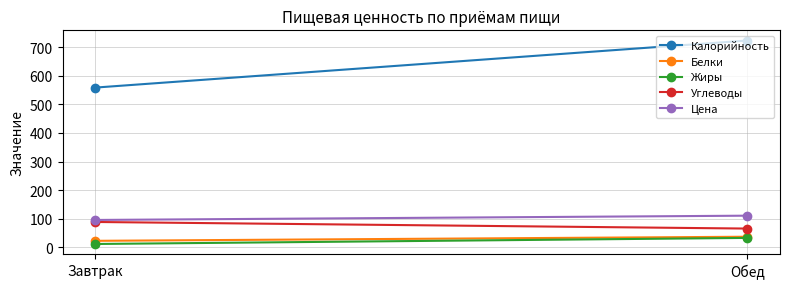

How many values in the Углеводы series are below 88?

1